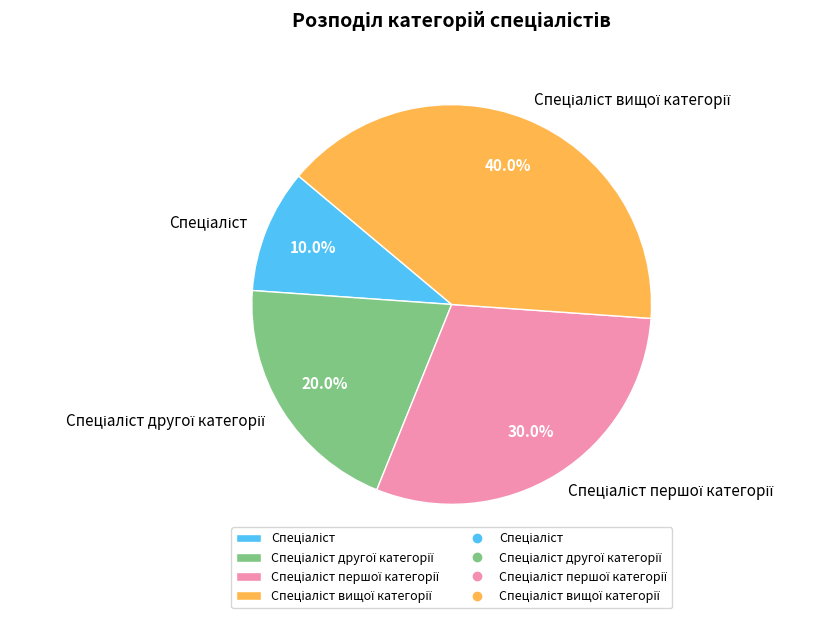

Is there any slice that represents more than half of the pie?

No